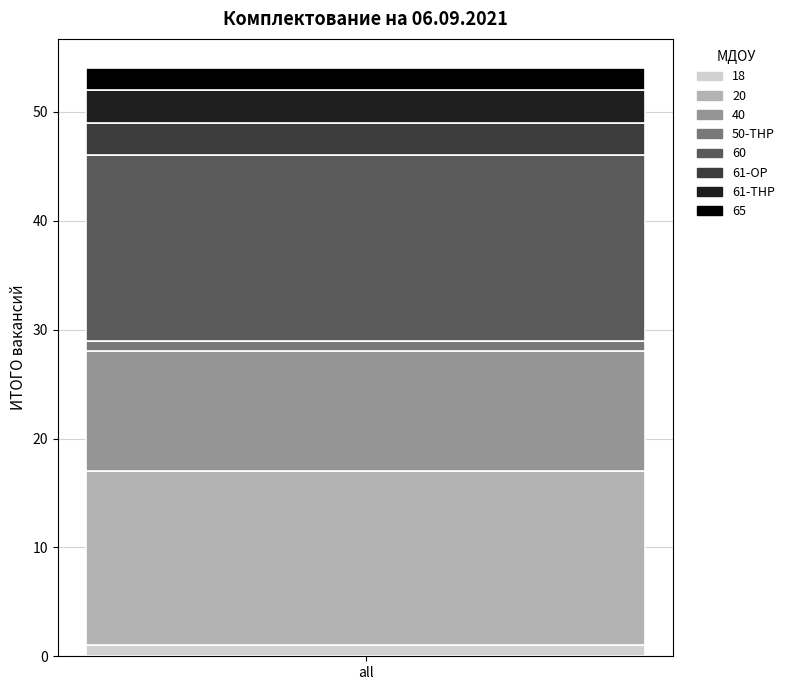

Reading left to right, what are the values for 18?

all=1